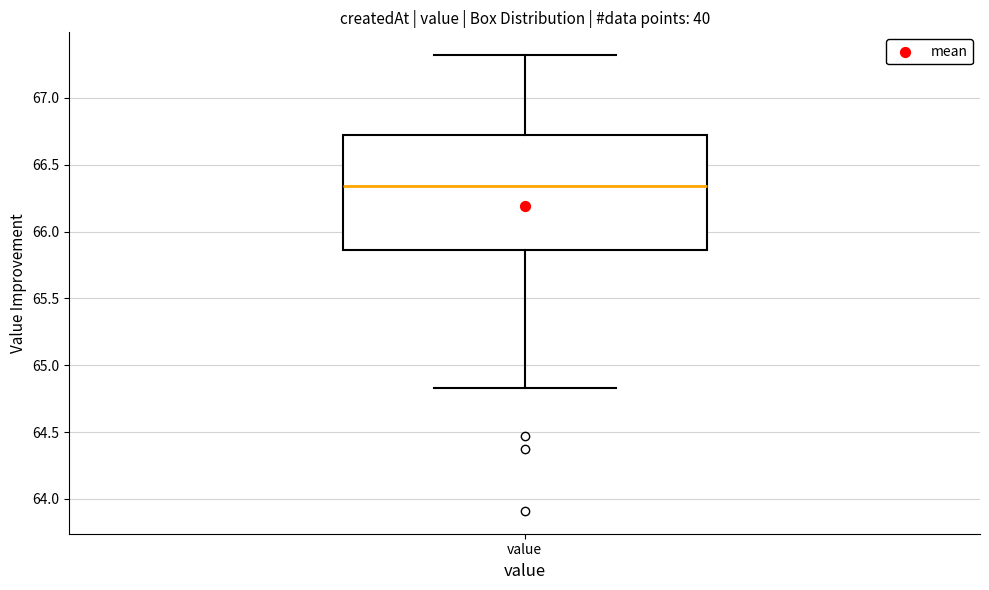

Transcribe this box plot: give where the median line is, the range the box spans, and where the two whiskers end, as read against the y-axis. The values are not printed on the chart, so give them approximately, as read against the axis.

median 66.35, box 65.85 to 66.75, whiskers 64.85 to 67.30